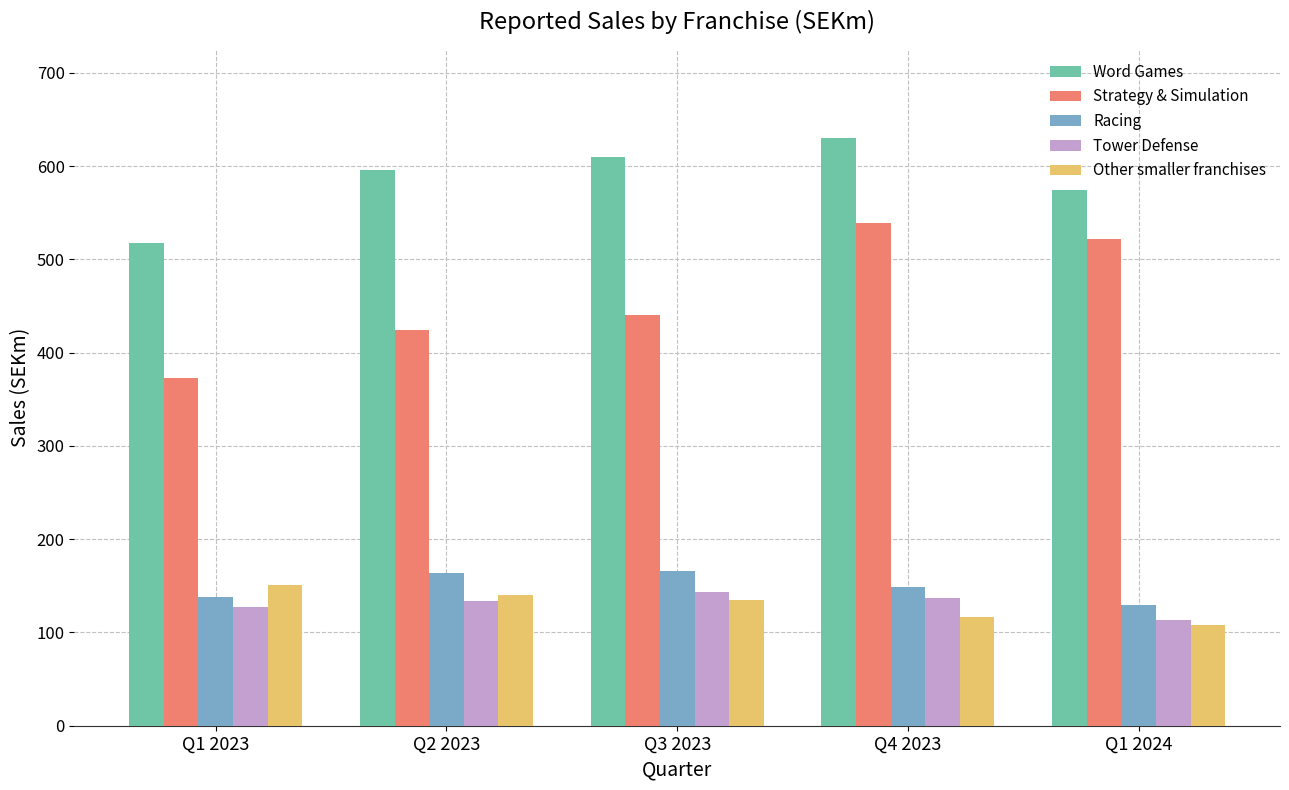

What is the difference between the highest and lowest values at Q2 2023?

462.0